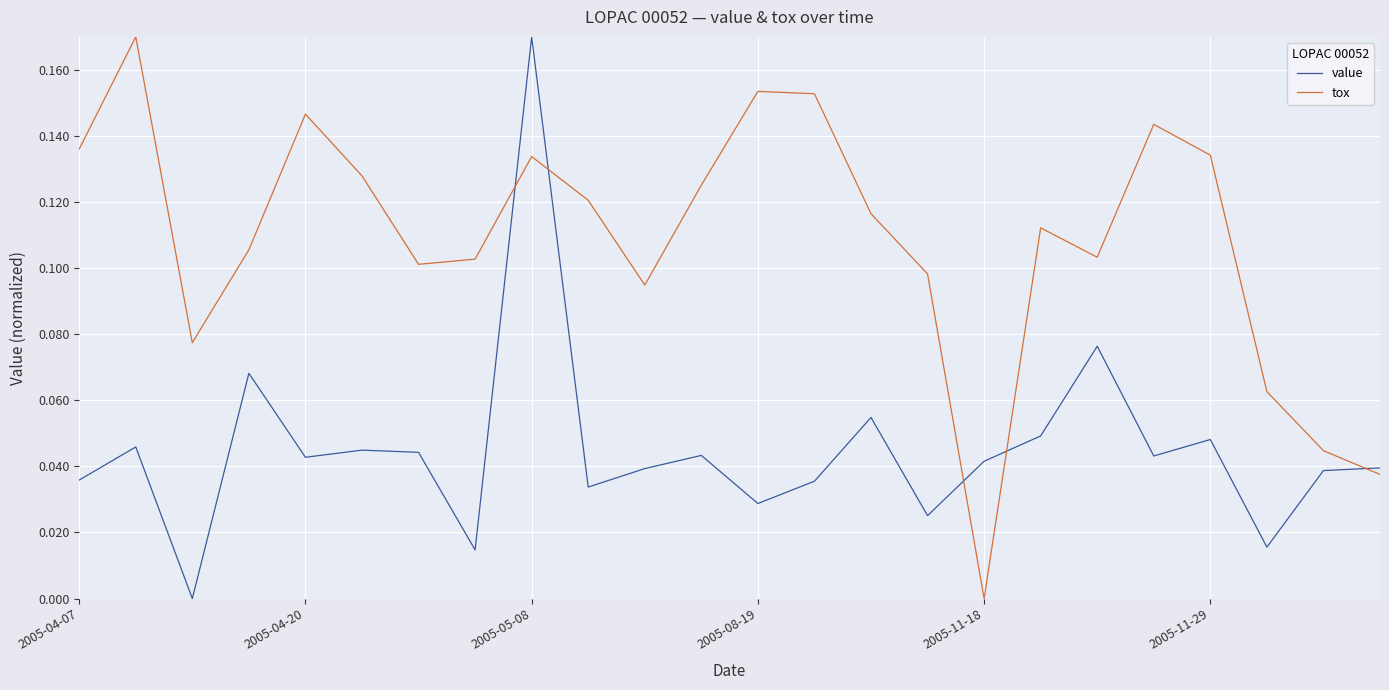

True or false: value and tox cross at least once.

True